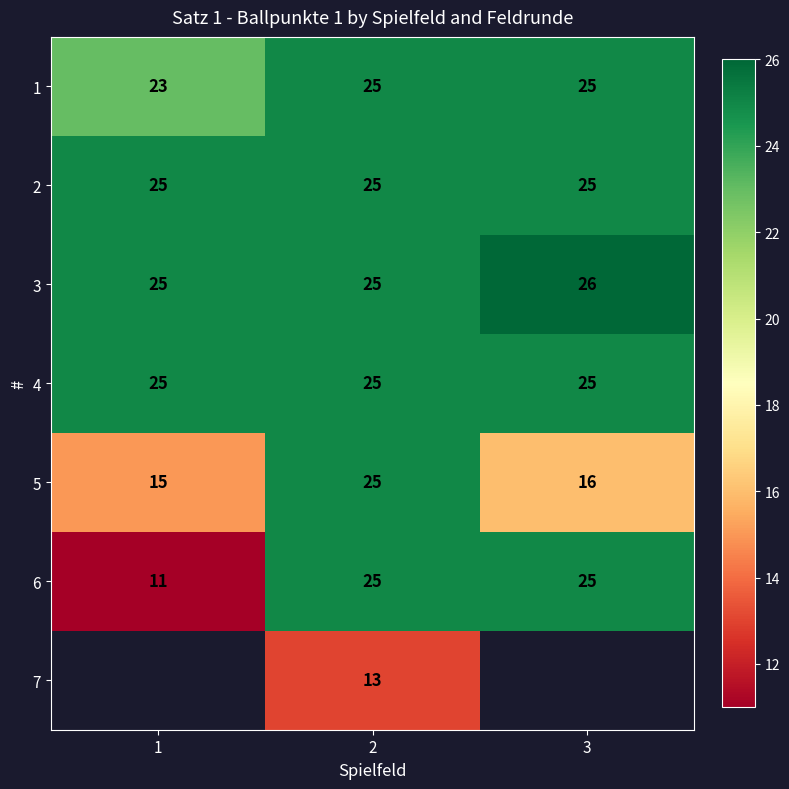

What is the total value across all series at 2?

163